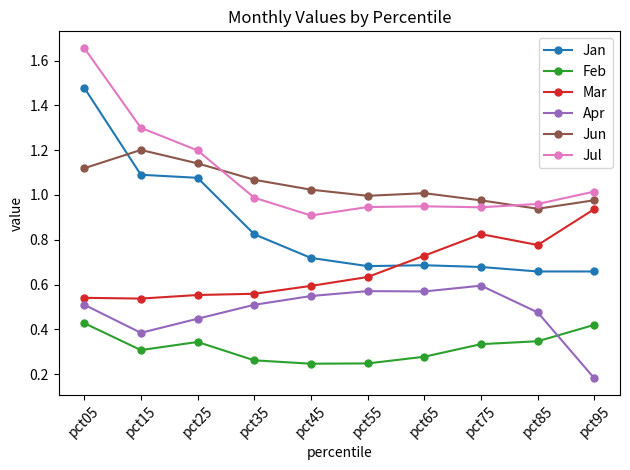

Is it true that Jan equals 0.4 at pct75?

False